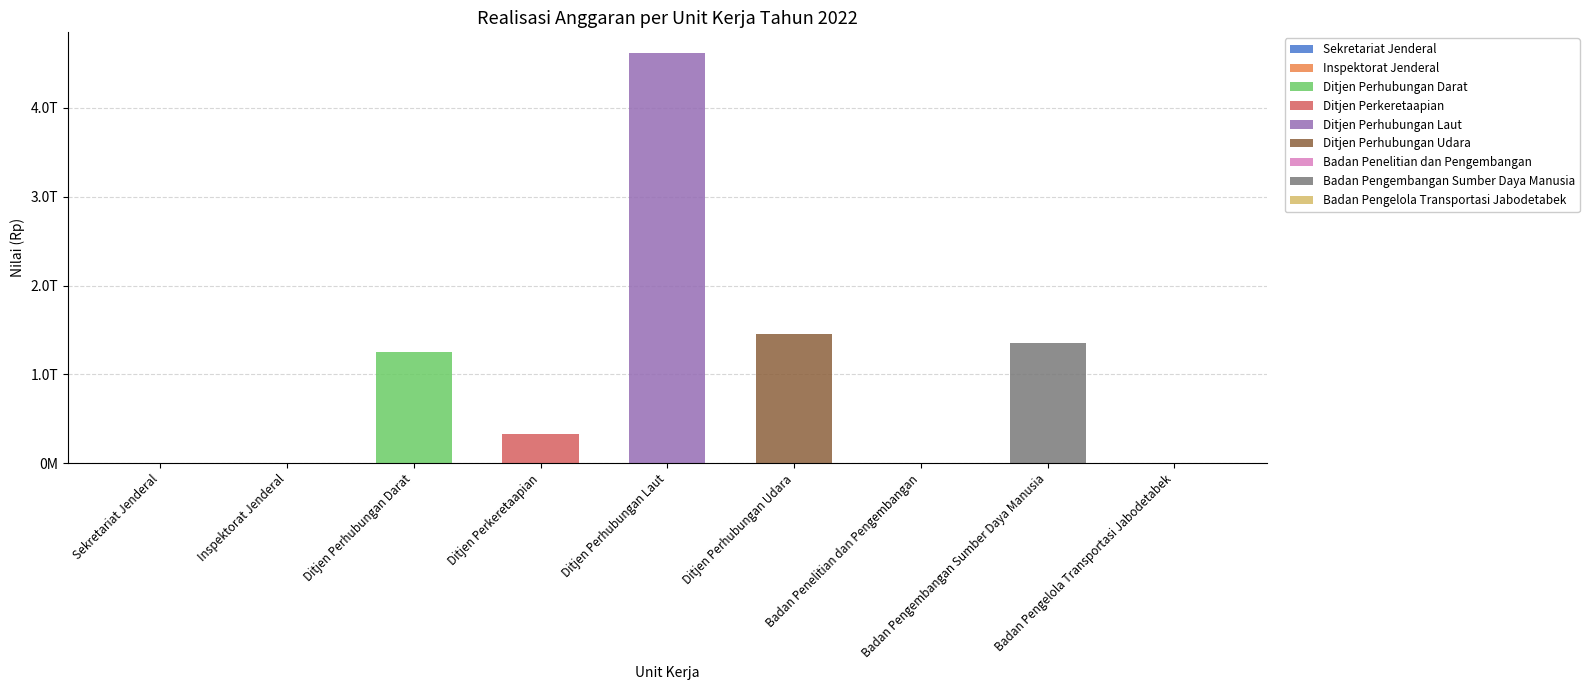

What is the ratio of the value at Ditjen Perhubungan Darat to the value at Badan Pengembangan Sumber Daya Manusia?

0.9